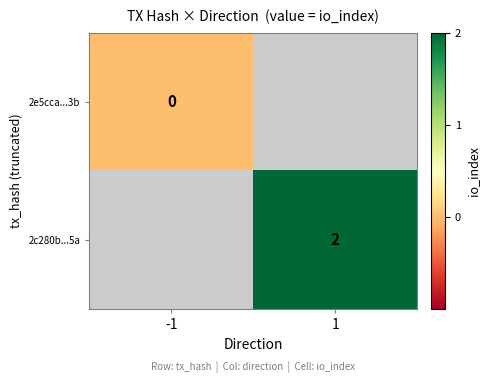

List the labels in order of 2c280b...5a value, largest first.

-1, 1